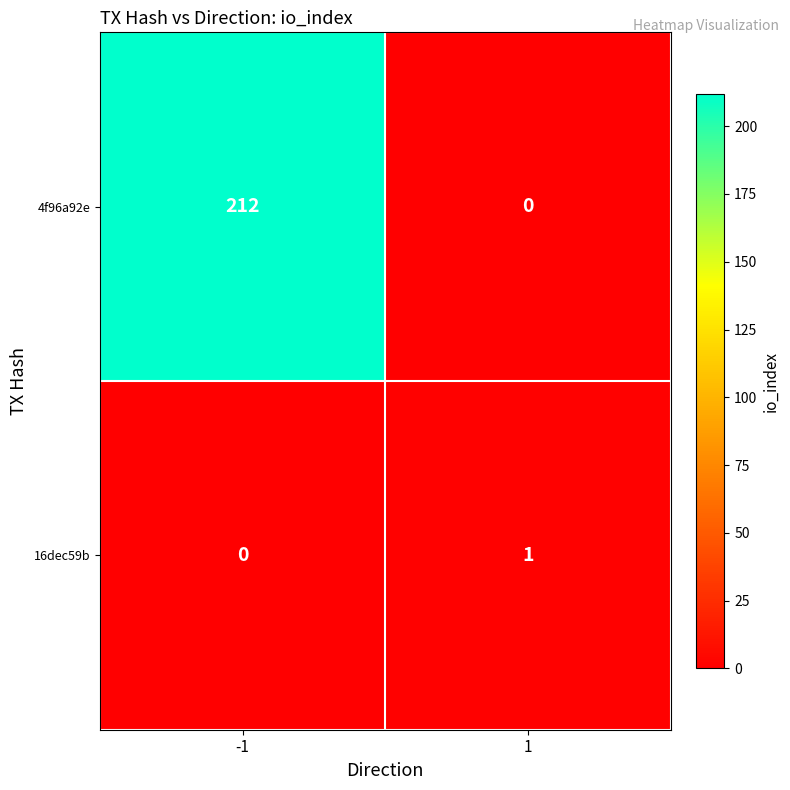

Is the value of 16dec59b at 1 greater than the value of 4f96a92e at -1?

No